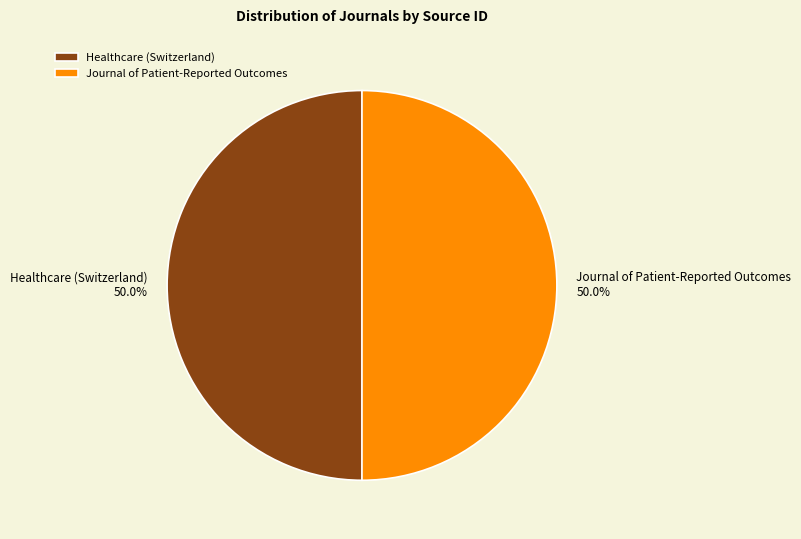

To the nearest percent, what is the combined percentage of Journal of Patient-Reported Outcomes and Healthcare (Switzerland)?

100%